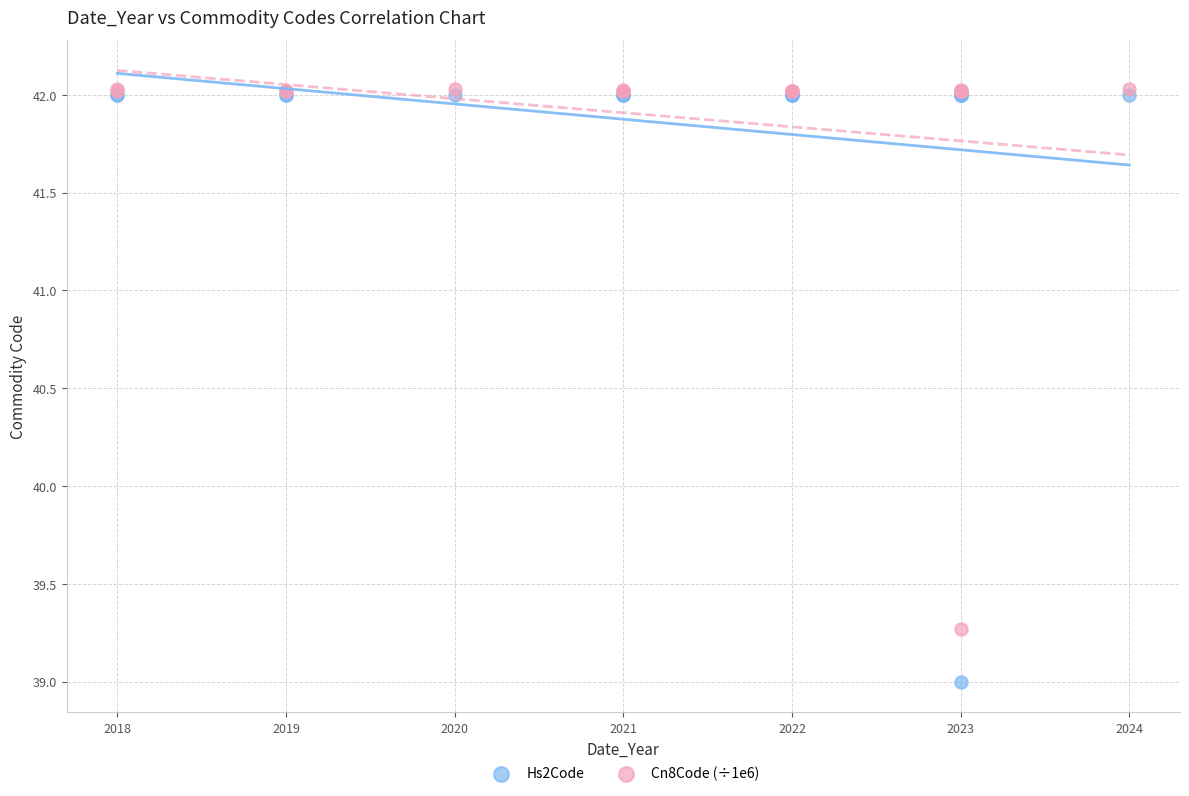

Across all series, what Y value is closest to 40?

39.3